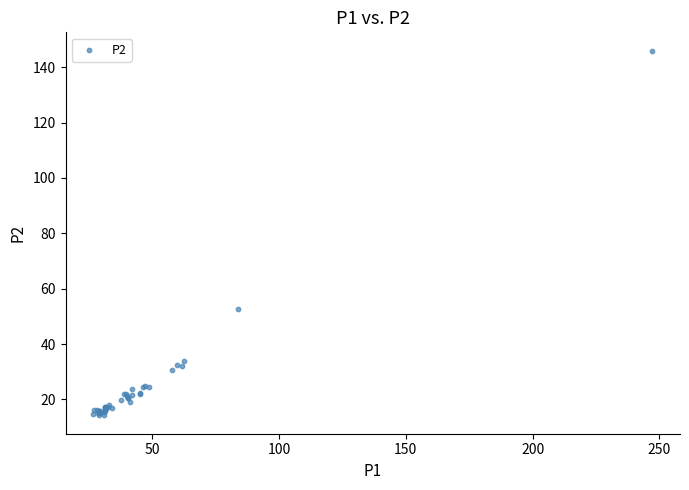

What Y value in the scatter plot is closest to 80?

52.8